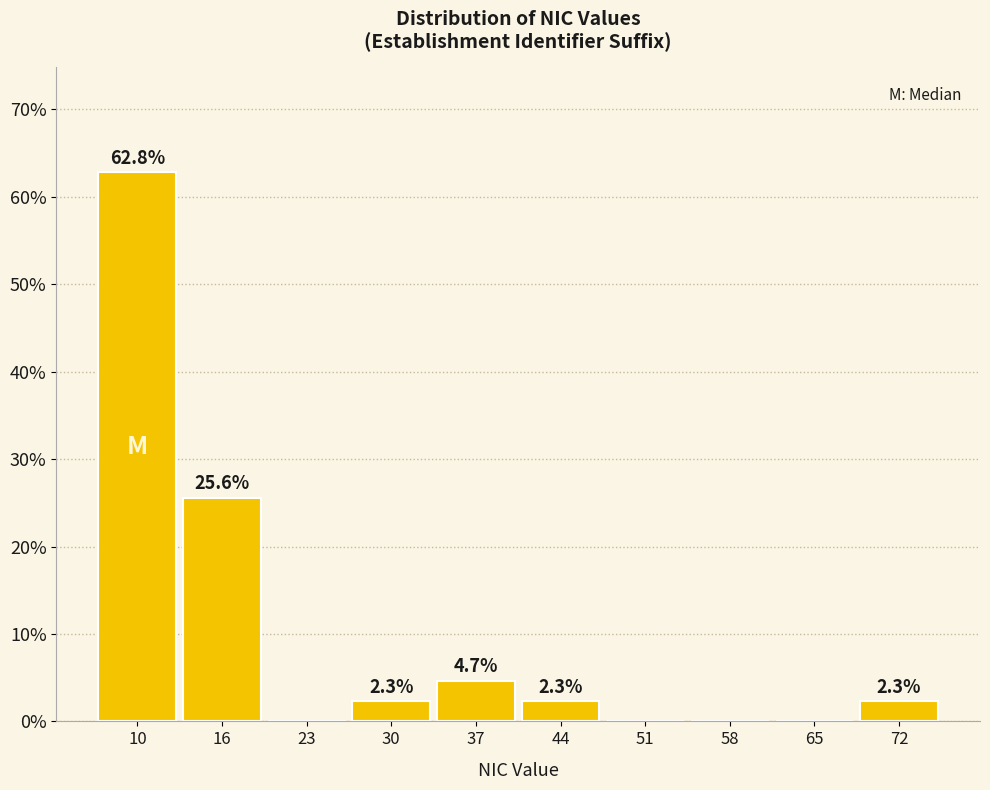

Reading right to left, transcribe all the data shown in this chart.

72=2.3	65=0.0	58=0.0	51=0.0	44=2.3	37=4.7	30=2.3	23=0.0	16=25.6	10=62.8